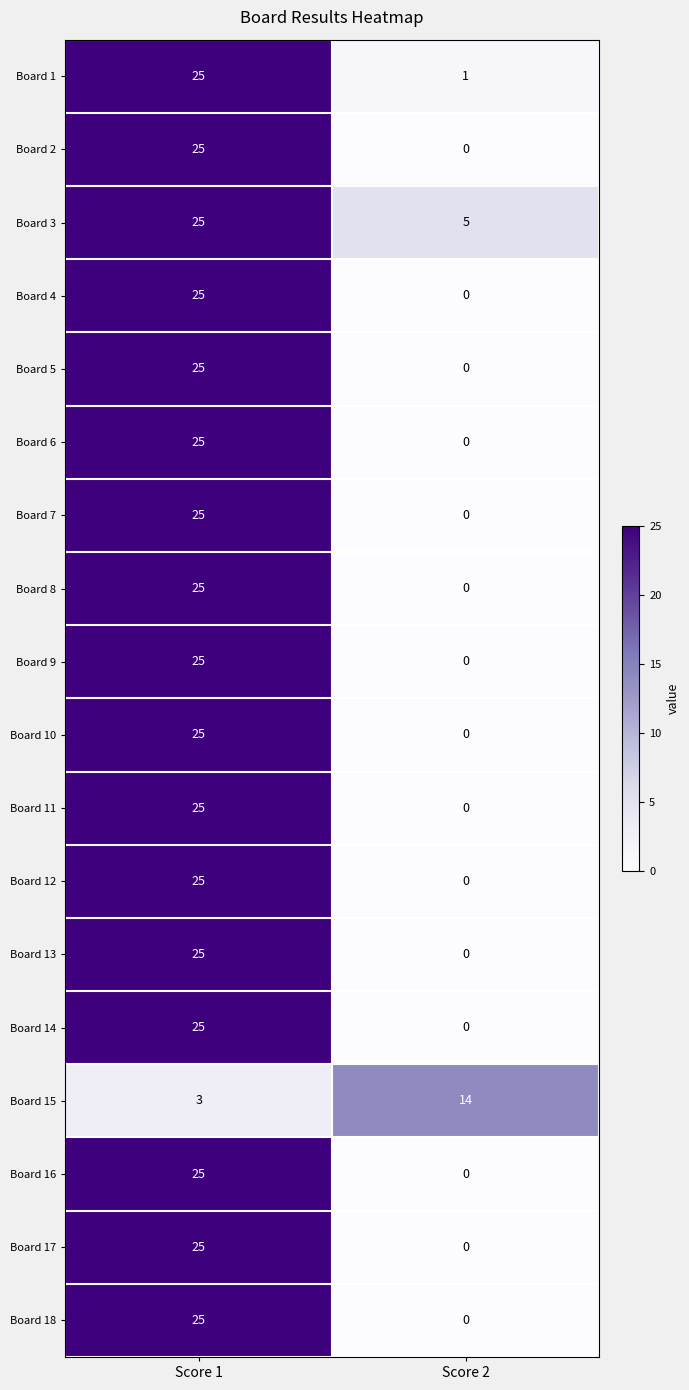

What is the spread (max minus min) of values at Score 1?

22